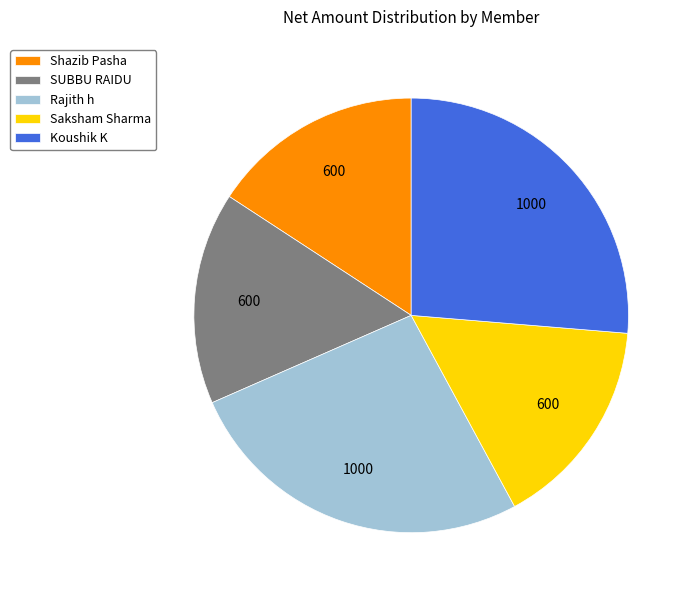

Is SUBBU RAIDU the majority of the pie?

No